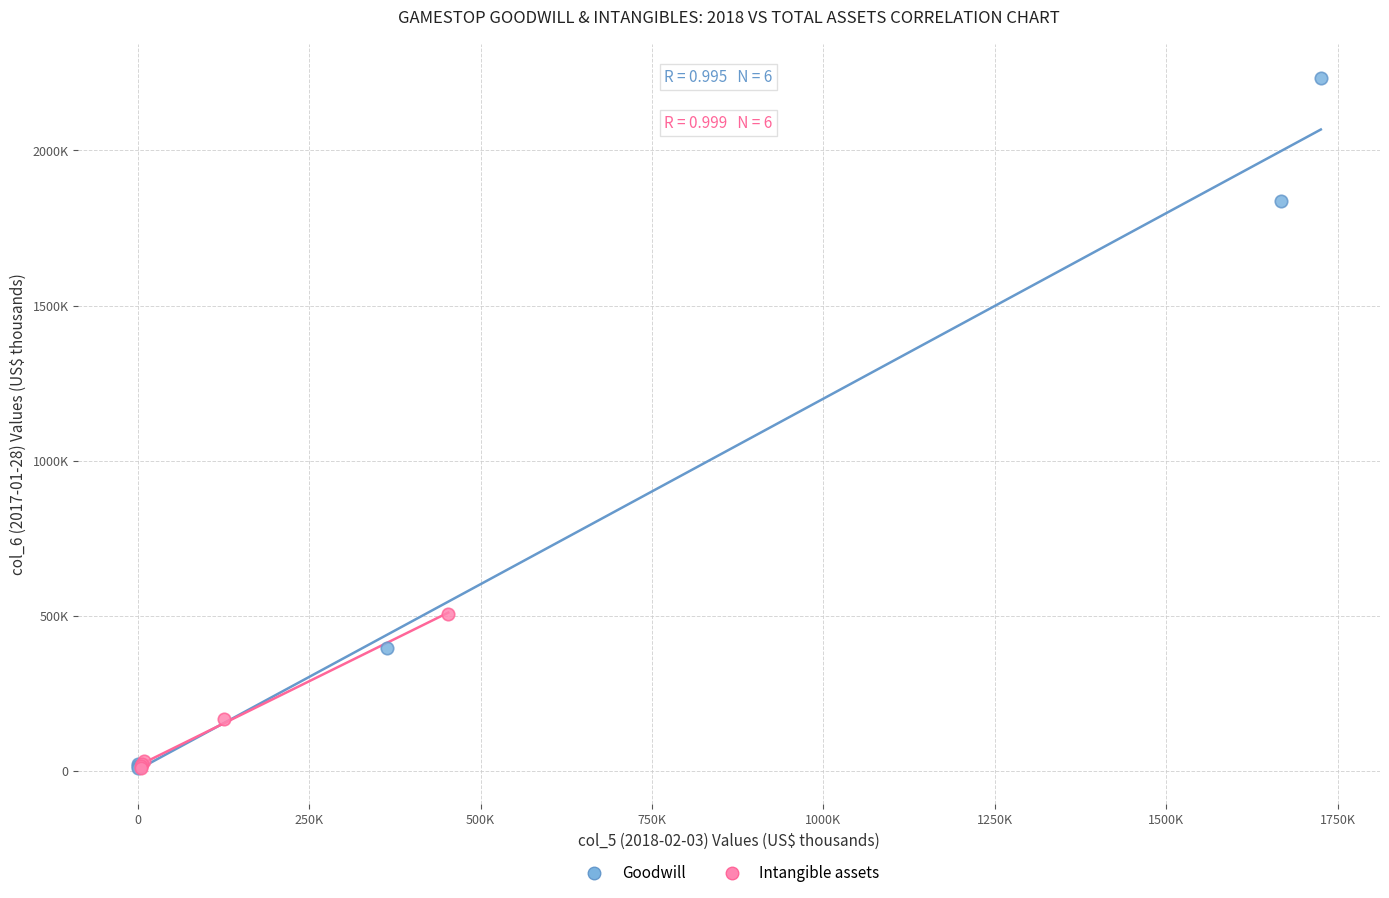

What are all the series names shown in the legend?

Goodwill, Intangible assets